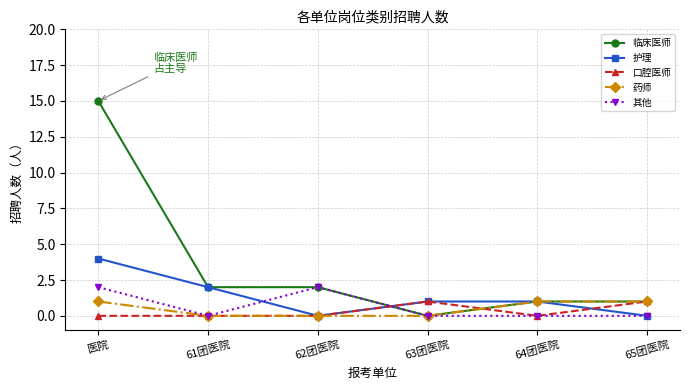

The value of 临床医师 at 62团医院 is 1. True or false?

False